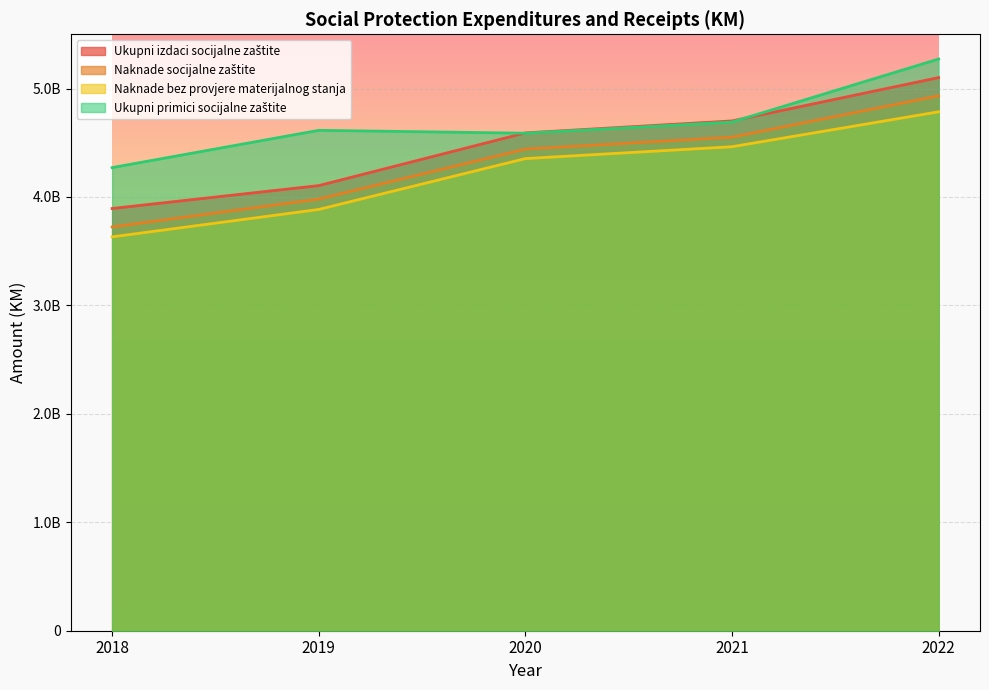

What is the total value across all series at 2021?

18406587202.7